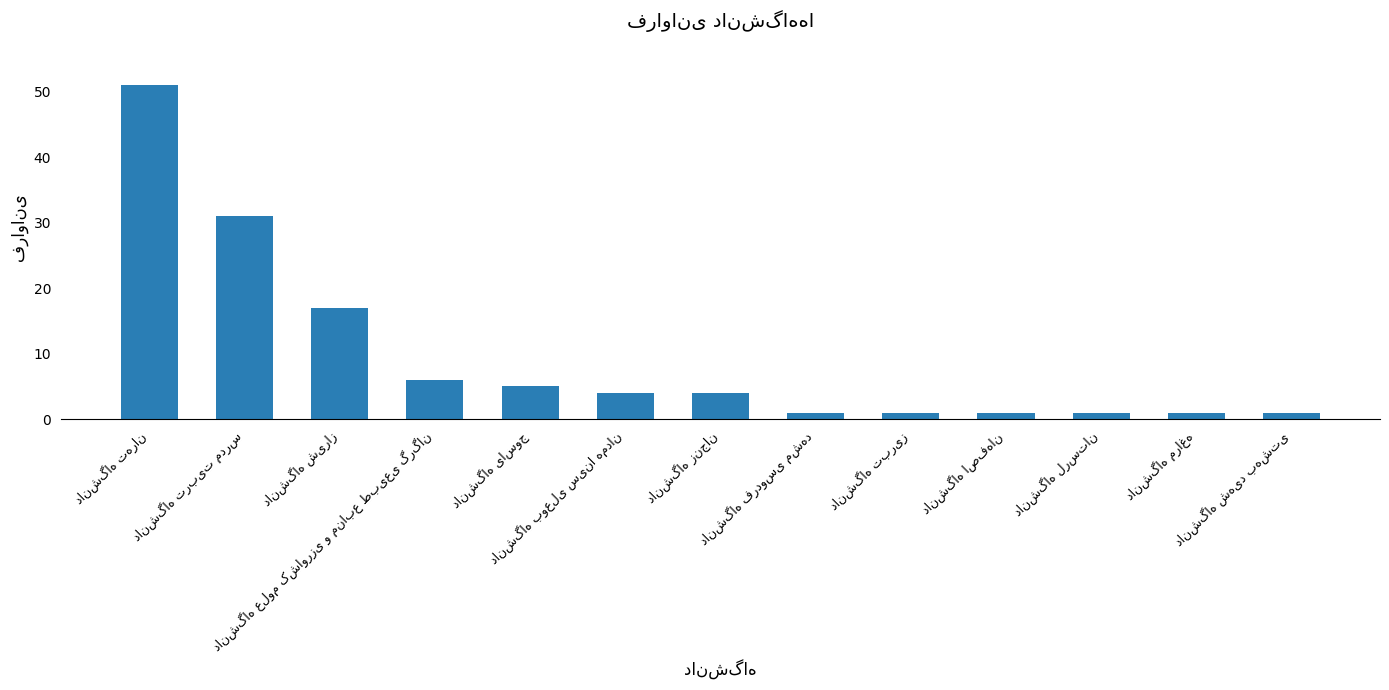

What is the sum of all values?

124